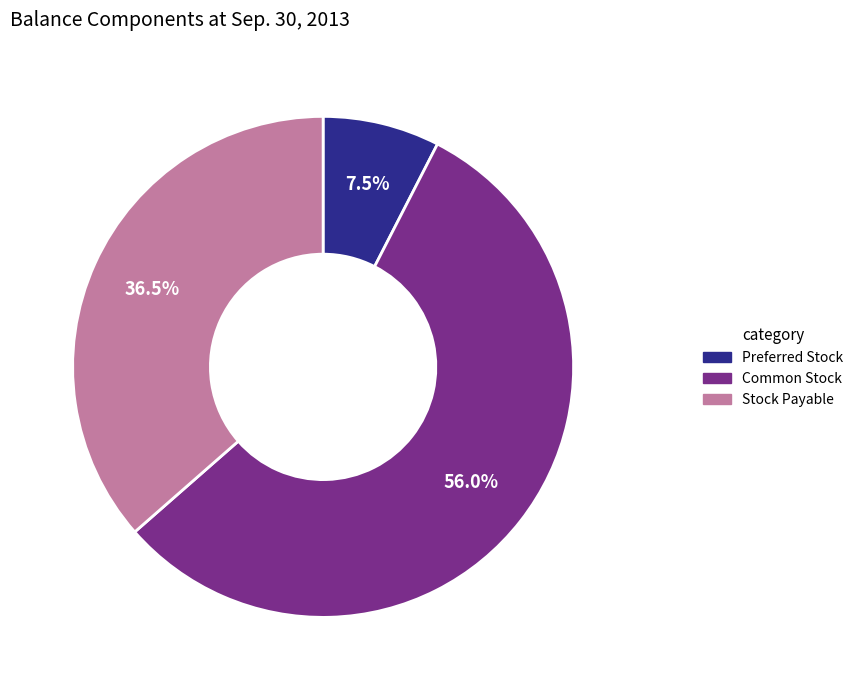

How many slices are in this pie chart?

3